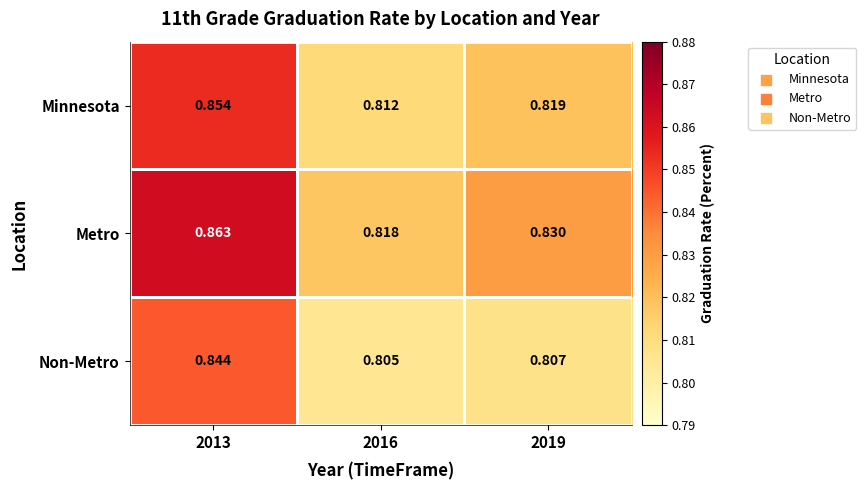

Which series changed the most between 2016 and 2019?

Metro